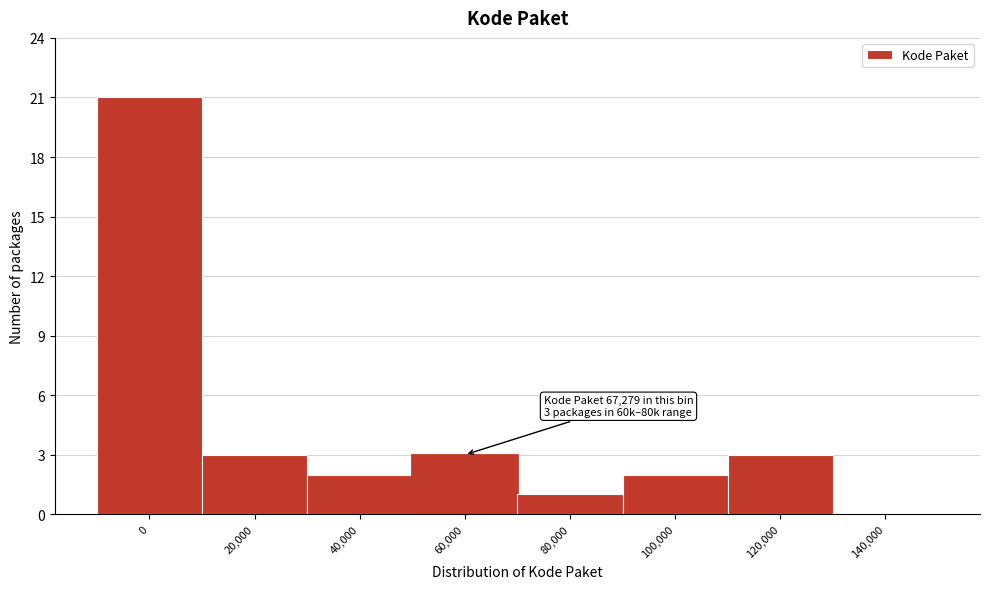

Approximately how many times larger is the value at 40,000 compared to 60,000?

0.7